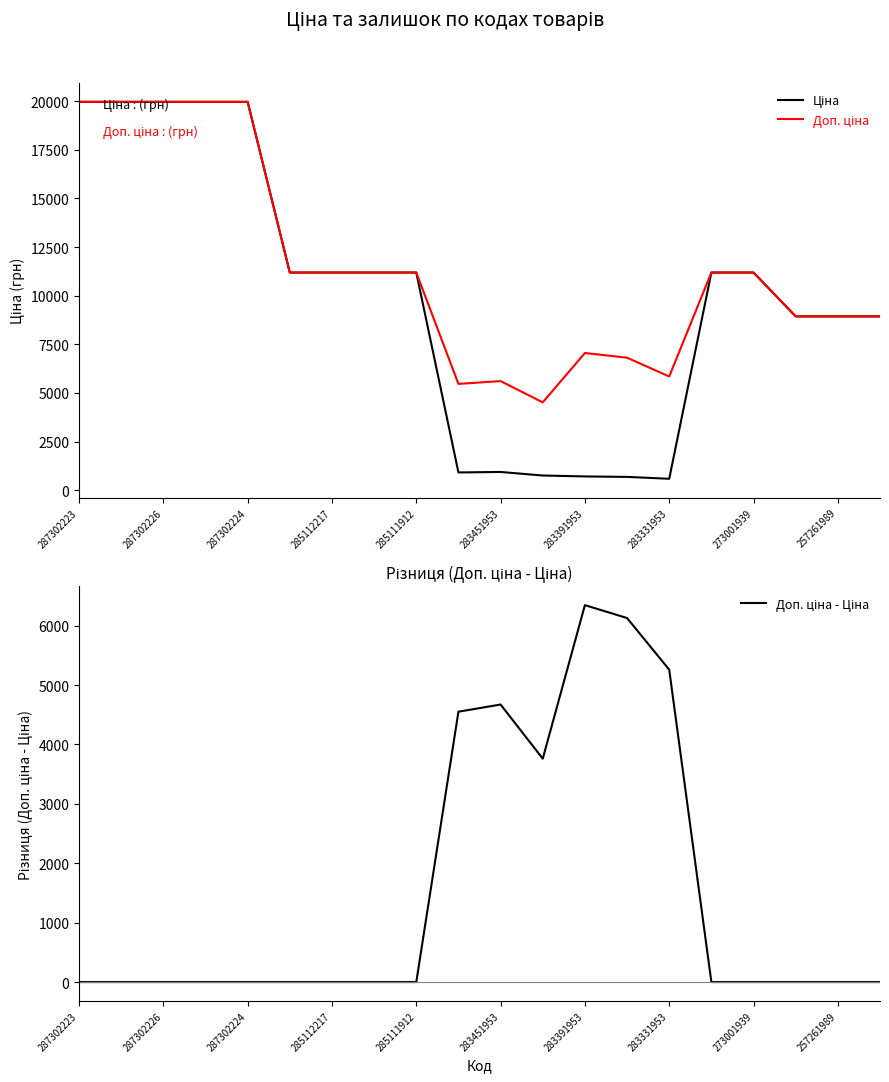

In Доп. ціна - Ціна, how many points are higher than both neighbors (excluding endpoints)?

2